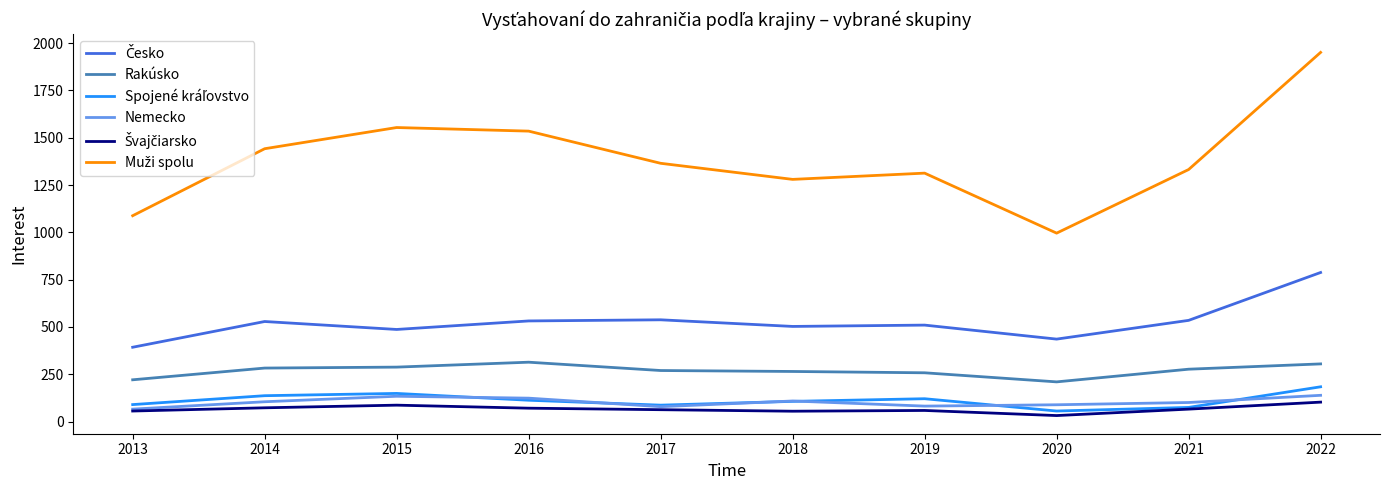

What is the spread (max minus min) of values at 2019?

1254